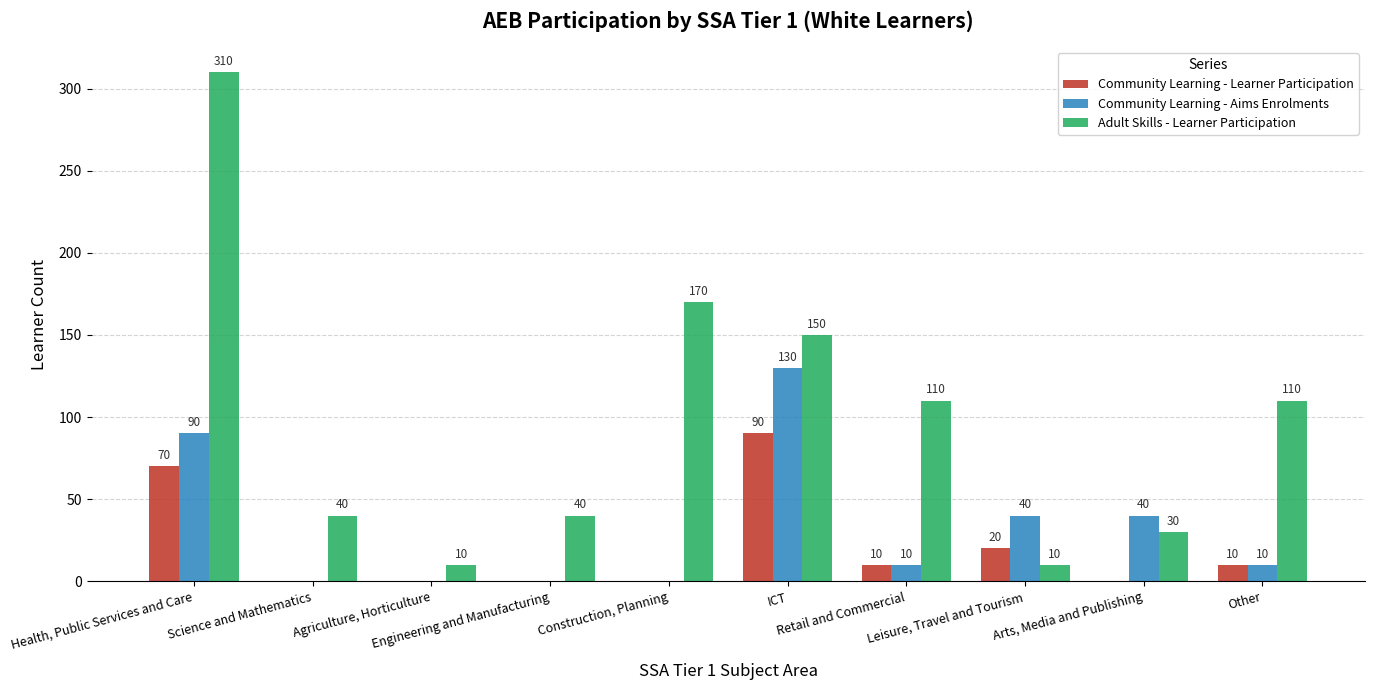

What is the difference between the Community Learning - Aims Enrolments values at Leisure, Travel and Tourism and Engineering and Manufacturing?

40